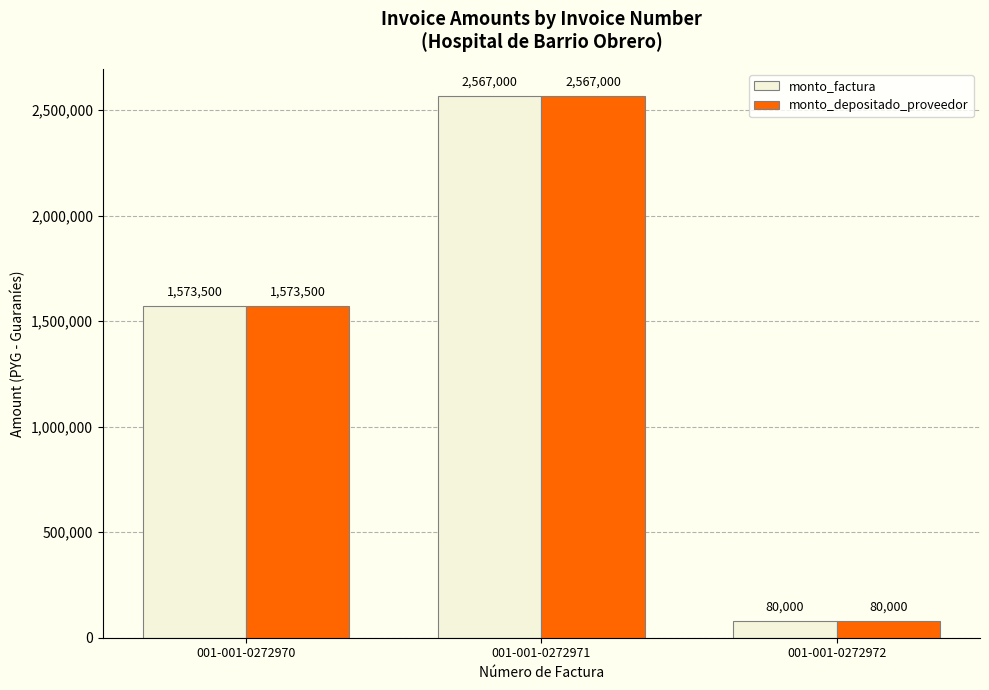

Reading left to right, transcribe all the data shown in this chart.

monto_factura: 001-001-0272970=1573500	001-001-0272971=2567000	001-001-0272972=80000
monto_depositado_proveedor: 001-001-0272970=1573500	001-001-0272971=2567000	001-001-0272972=80000